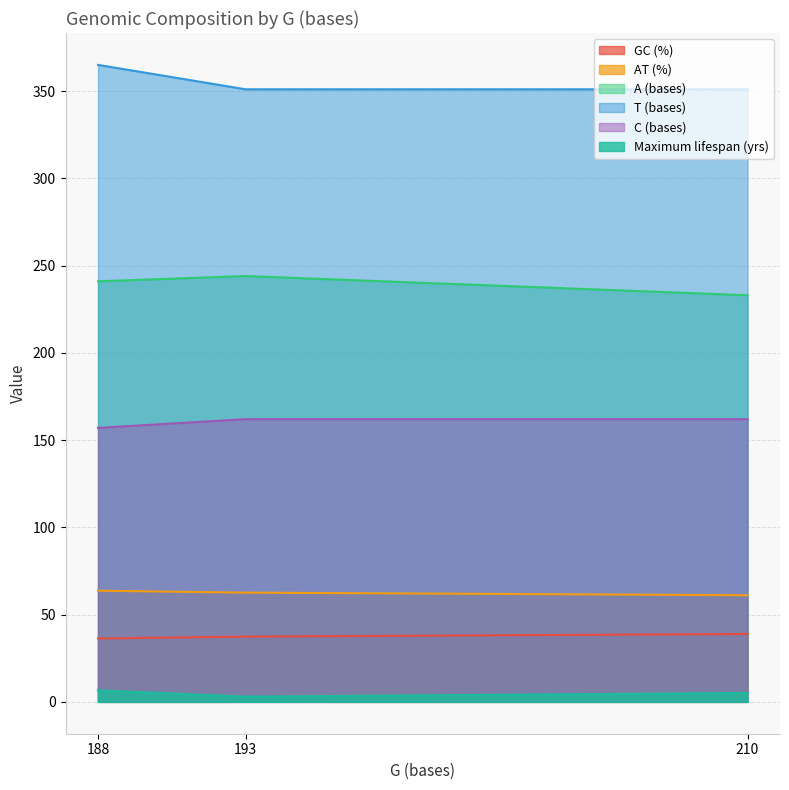

What is the total value across all series at 193?

860.0